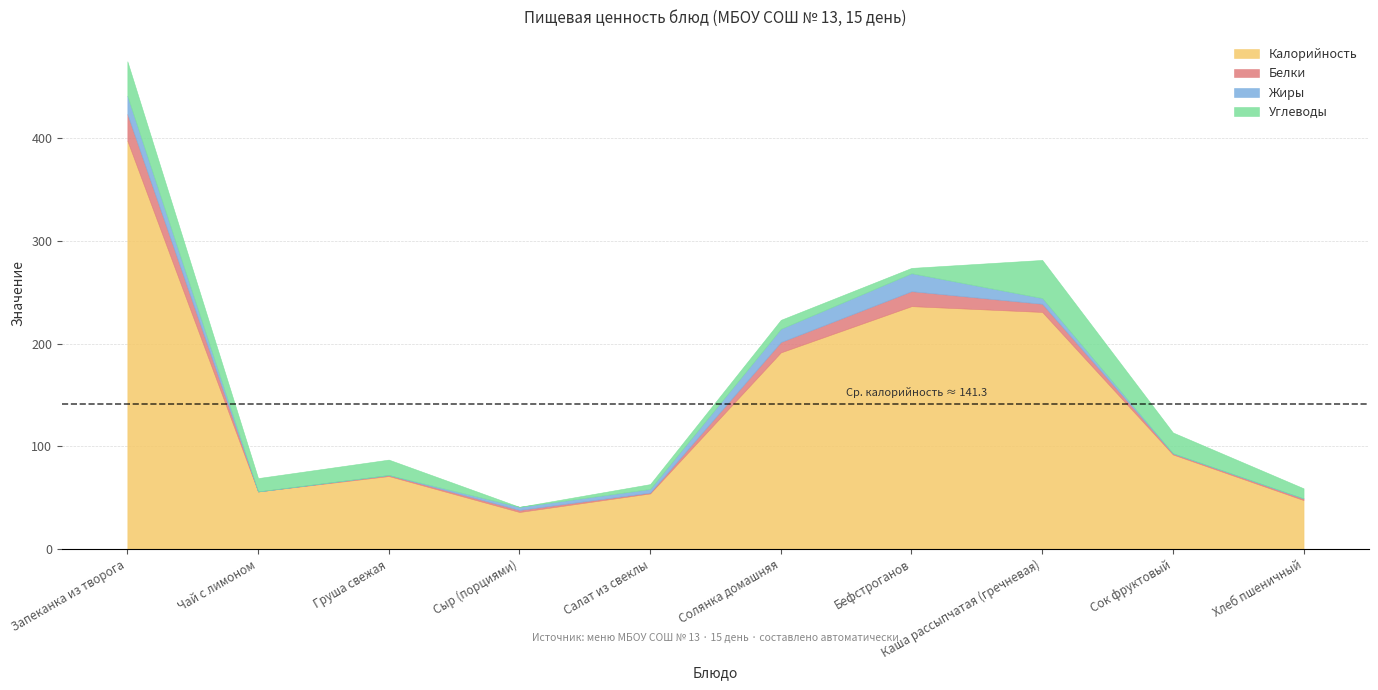

Rank the series at Чай с лимоном from lowest to highest value.

Белки, Жиры, Углеводы, Калорийность